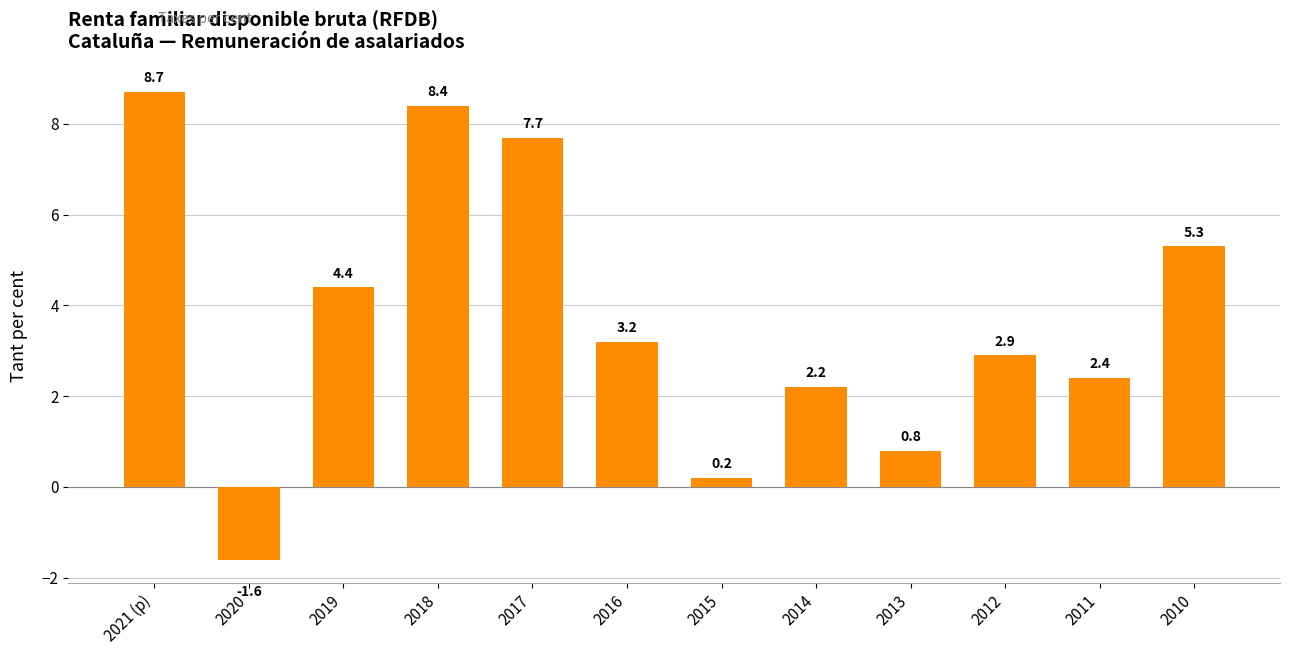

True or false: the data shows 7.7 at 2017.

True